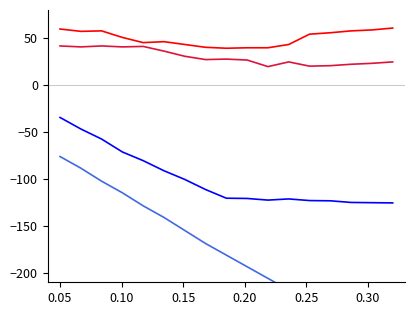

Reading left to right, list all the values displayed in this chart.

Day 1 Humidity: 59.8	57.3	57.8	50.8	45.3	46.3	43.3	40.3	39.3	39.8	39.8	43.3	54.3	55.8	57.8	58.8	60.8
Day 2 Humidity: 41.7	40.7	41.7	40.7	41.2	36.2	30.7	27.2	27.7	26.7	19.7	24.7	20.2	20.7	22.2	23.2	24.7
Day 3 Humidity: -34.5	-46.7	-57.5	-71.2	-80.5	-91.2	-100.5	-111.2	-120.5	-120.7	-122.5	-121.2	-123.0	-123.2	-125.0	-125.2	-125.5
Day 4 Humidity: -76.1	-88.5	-102.3	-114.7	-128.6	-141.0	-154.8	-168.7	-181.1	-193.5	-205.8	-218.2	-230.6	-235.5	-240.3	-245.2	-250.1